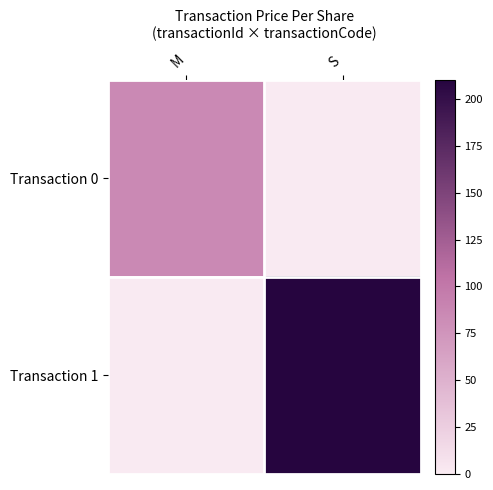

What is the total value across all series at M?

85.4